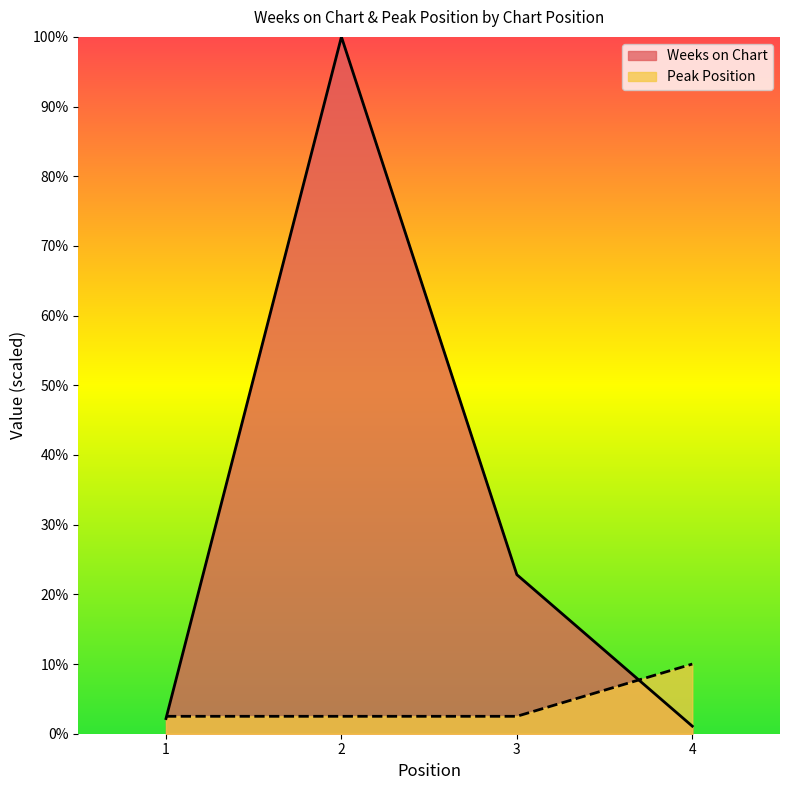

Which series has the largest total across all categories?

Weeks on Chart